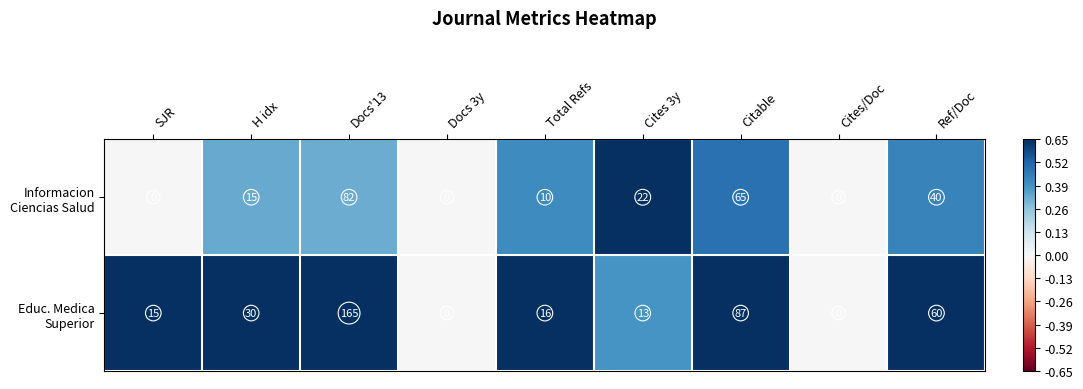

What is the difference between the highest and lowest values at Citable?

22